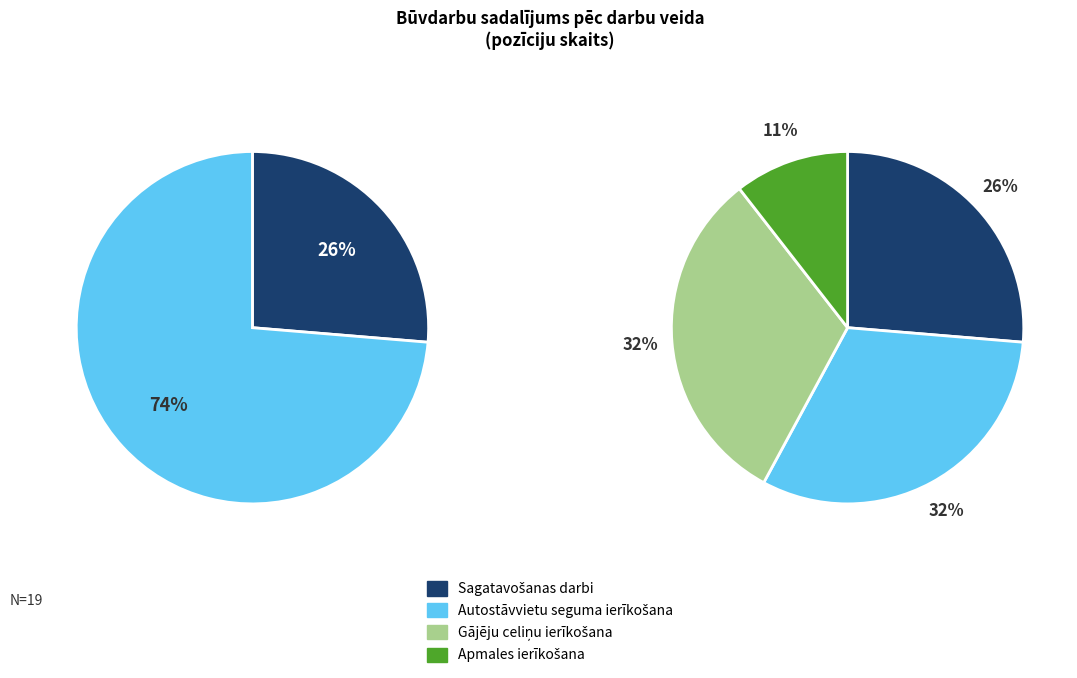

To the nearest percent, what portion does Apmales ierīkošana represent?

11%